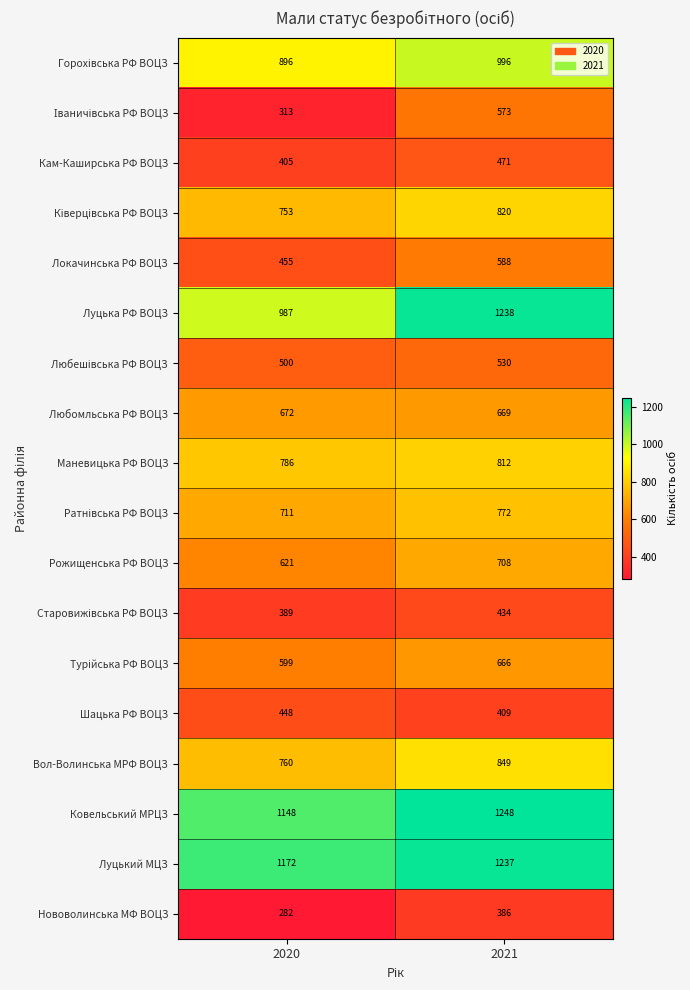

Is it true that Рожищенська РФ ВОЦЗ equals 148 at 2021?

False